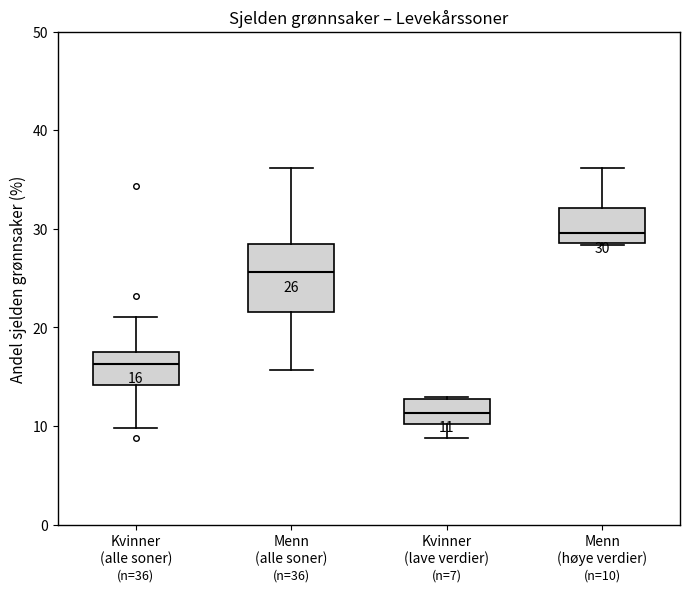

Which box is the tallest, from its lower edge to its upper edge?

Menn (alle soner)